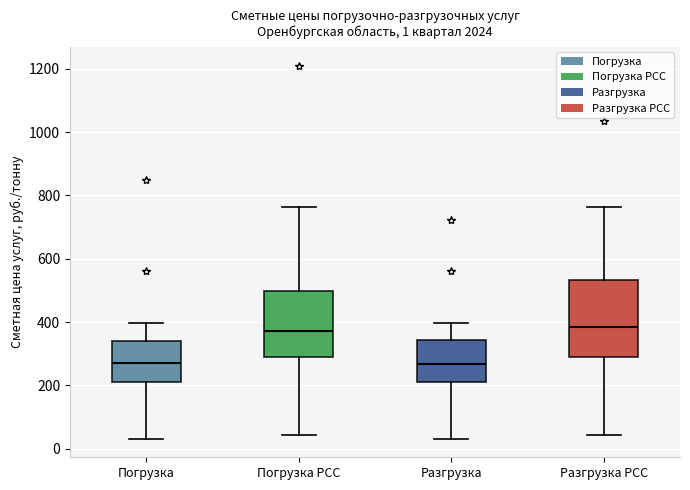

Comparing the boxes themselves (not the whiskers), which one is the tallest?

Разгрузка РСС